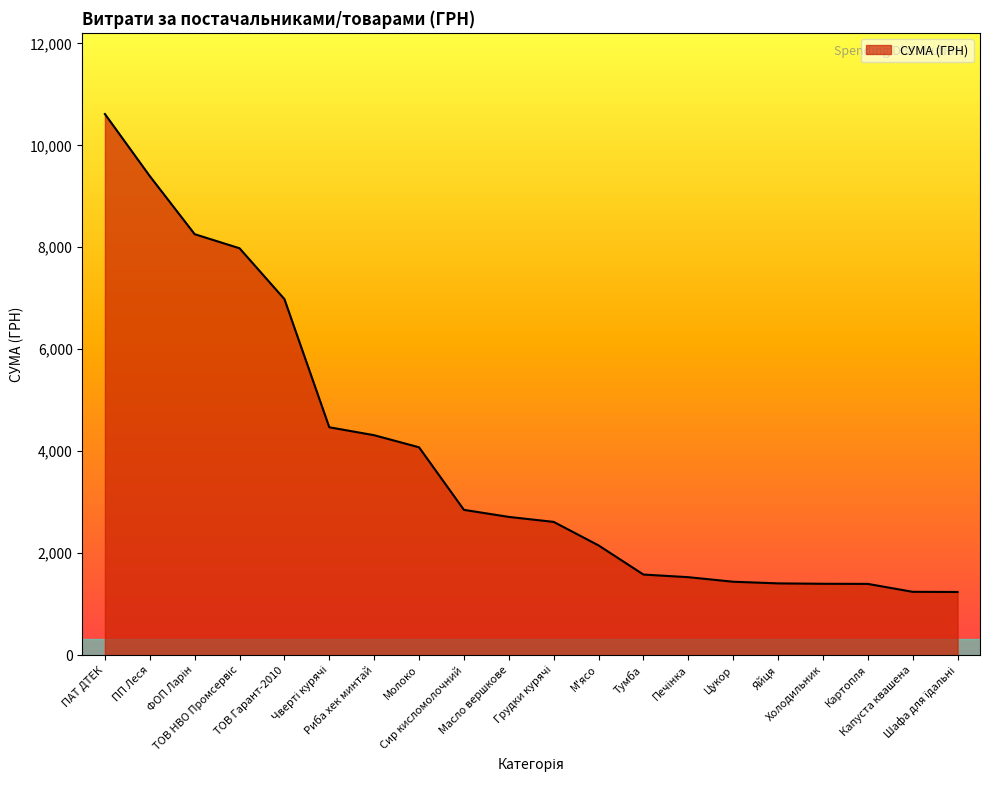

Count the number of values greater than 2711.

10